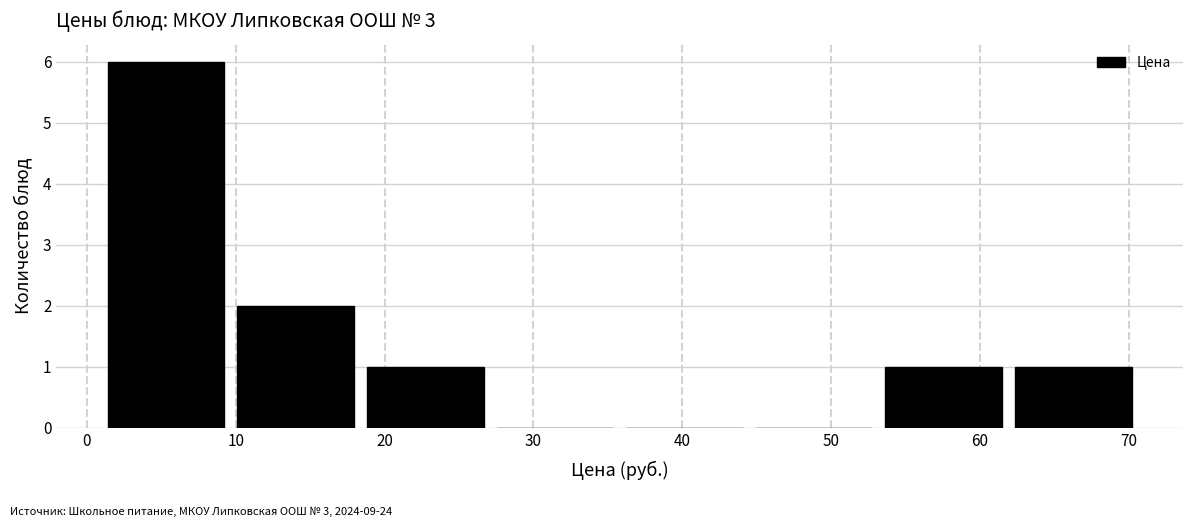

Which range on the x-axis has the tallest bar?

1 to 10